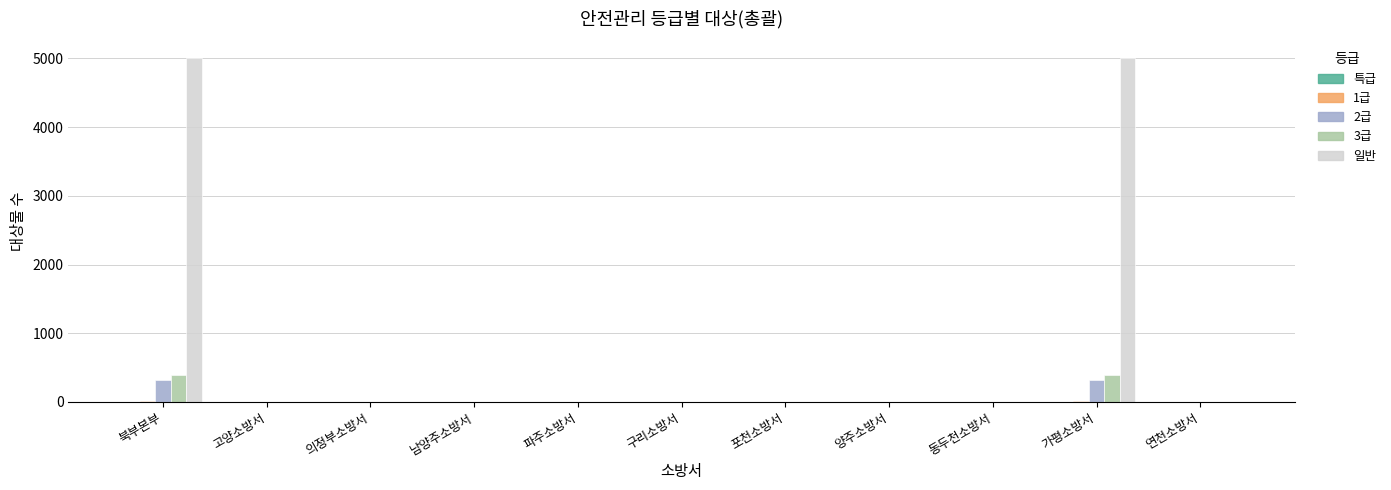

Is it true that 일반 equals -2642 at 구리소방서?

False